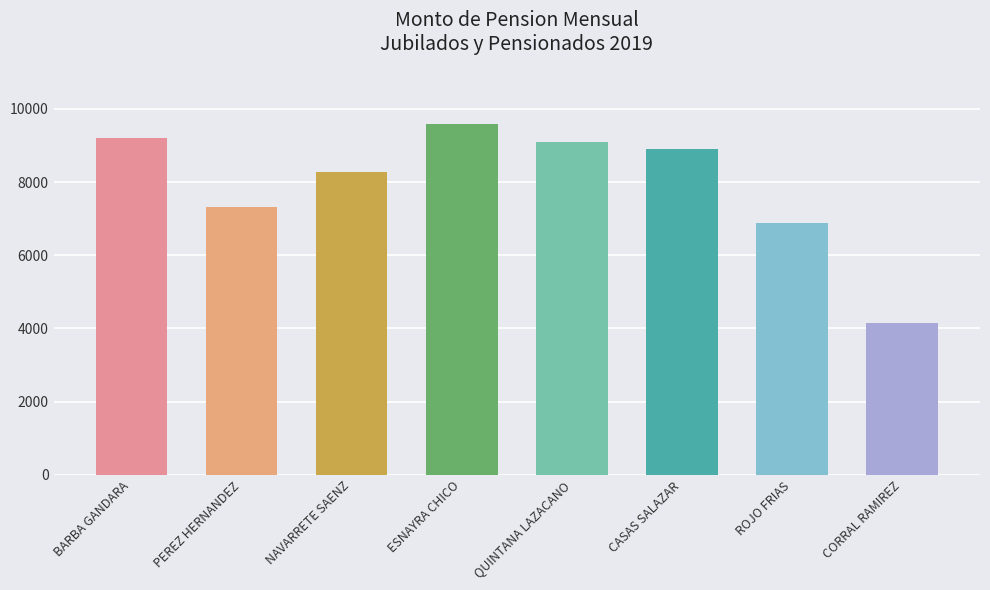

How many data points does each series have?

8